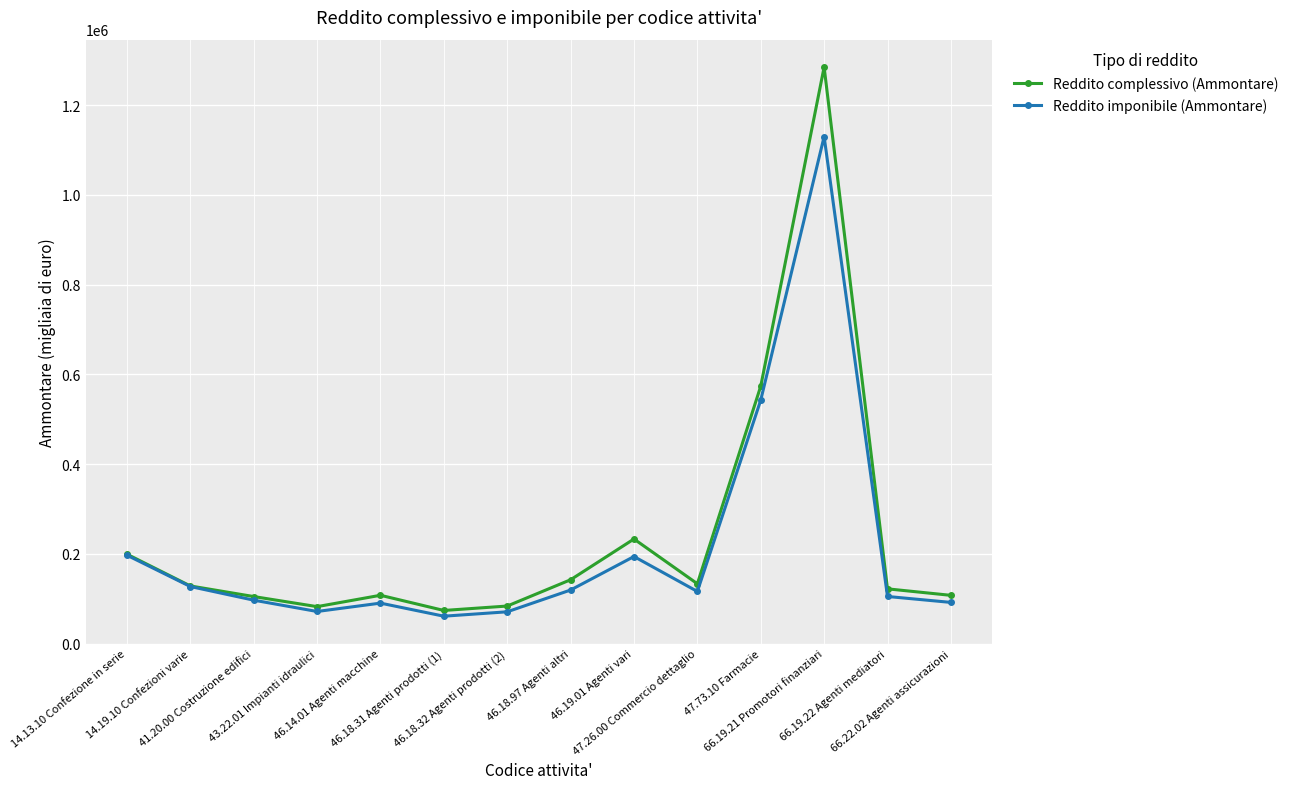

Which series has the largest range (max minus min)?

Reddito complessivo (Ammontare)